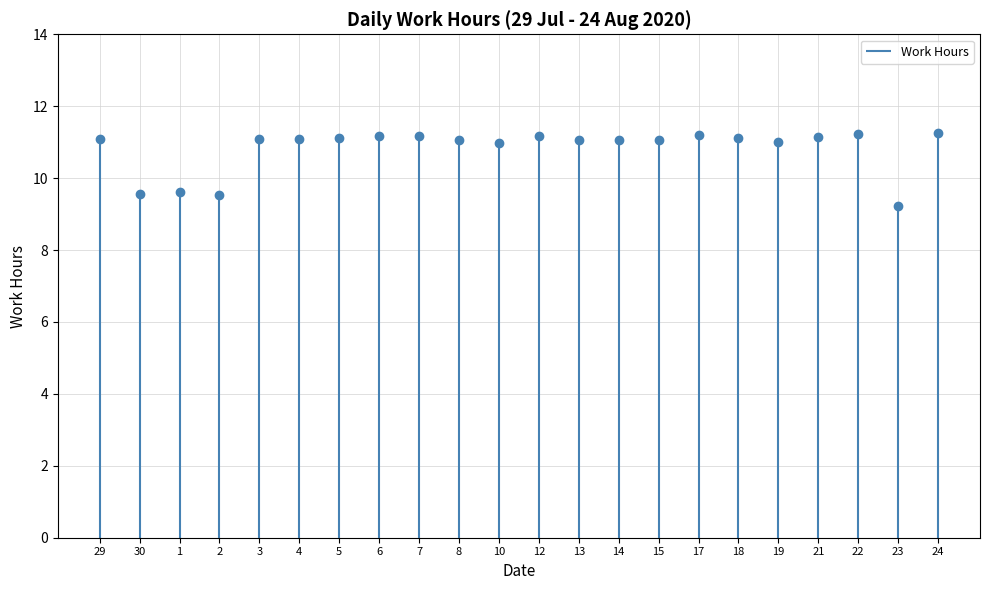

The value at 29 is 6.9. True or false?

False